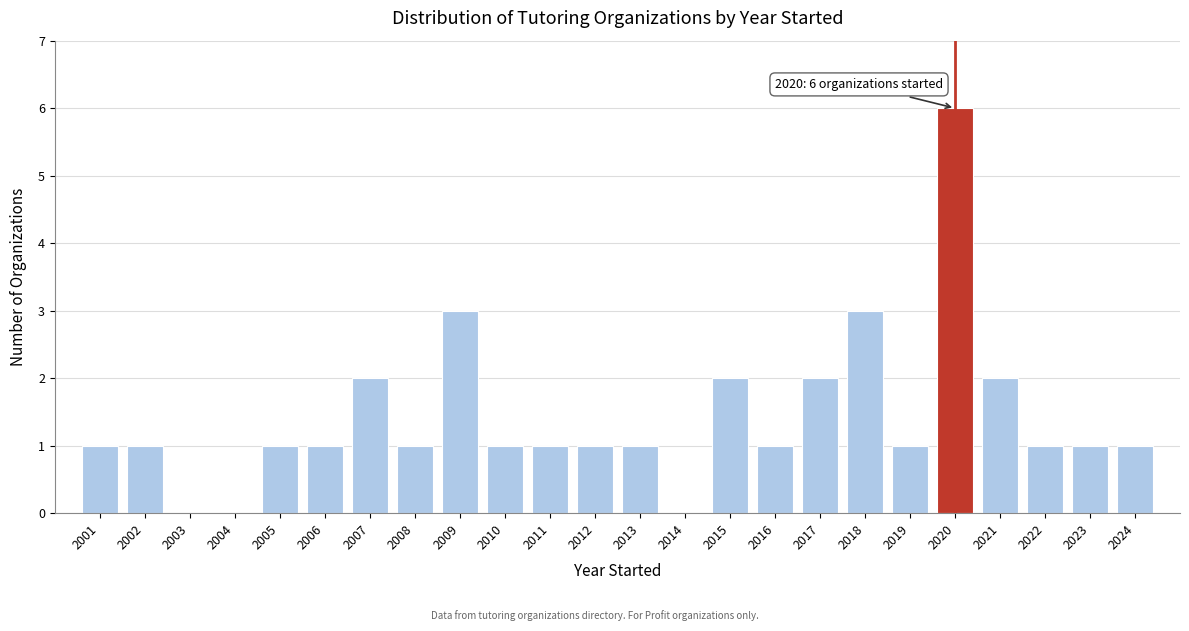

Which range on the x-axis has the tallest bar?

2019.5 to 2020.5